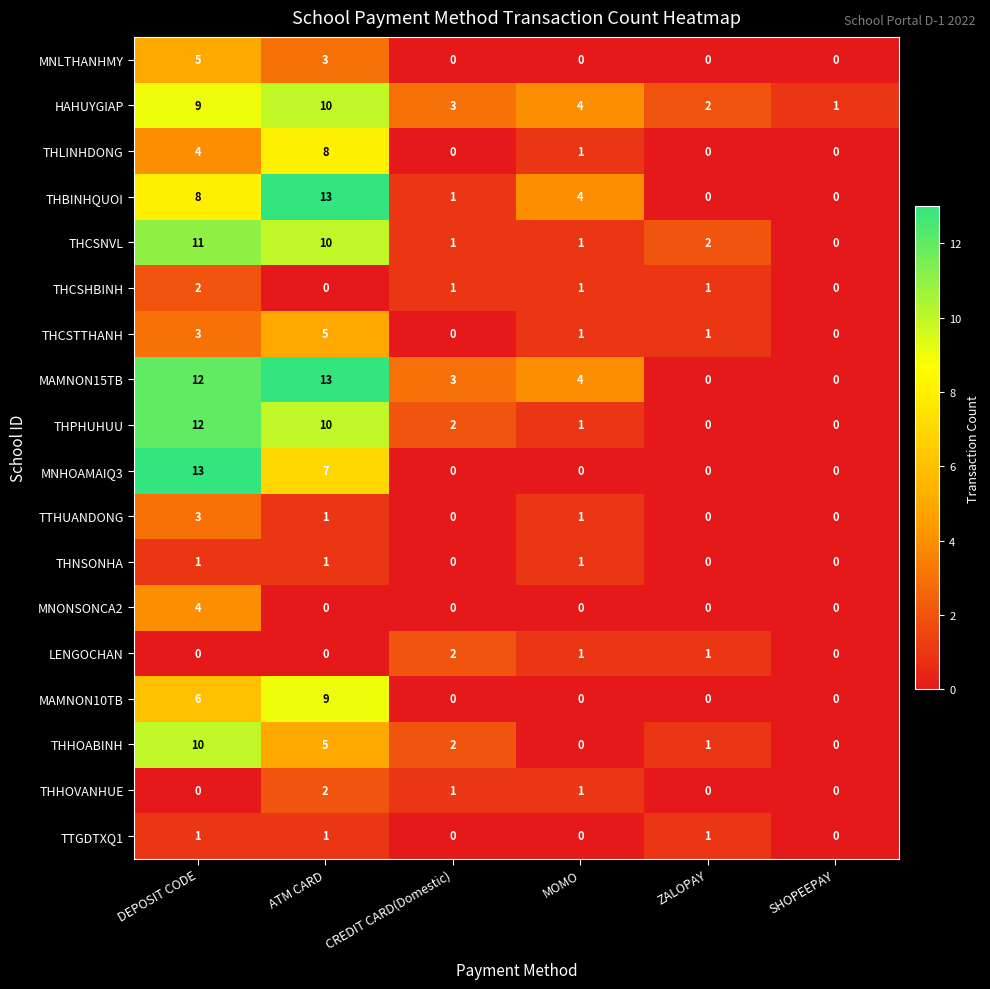

Where is MAMNON15TB nearest to the value 6?

MOMO